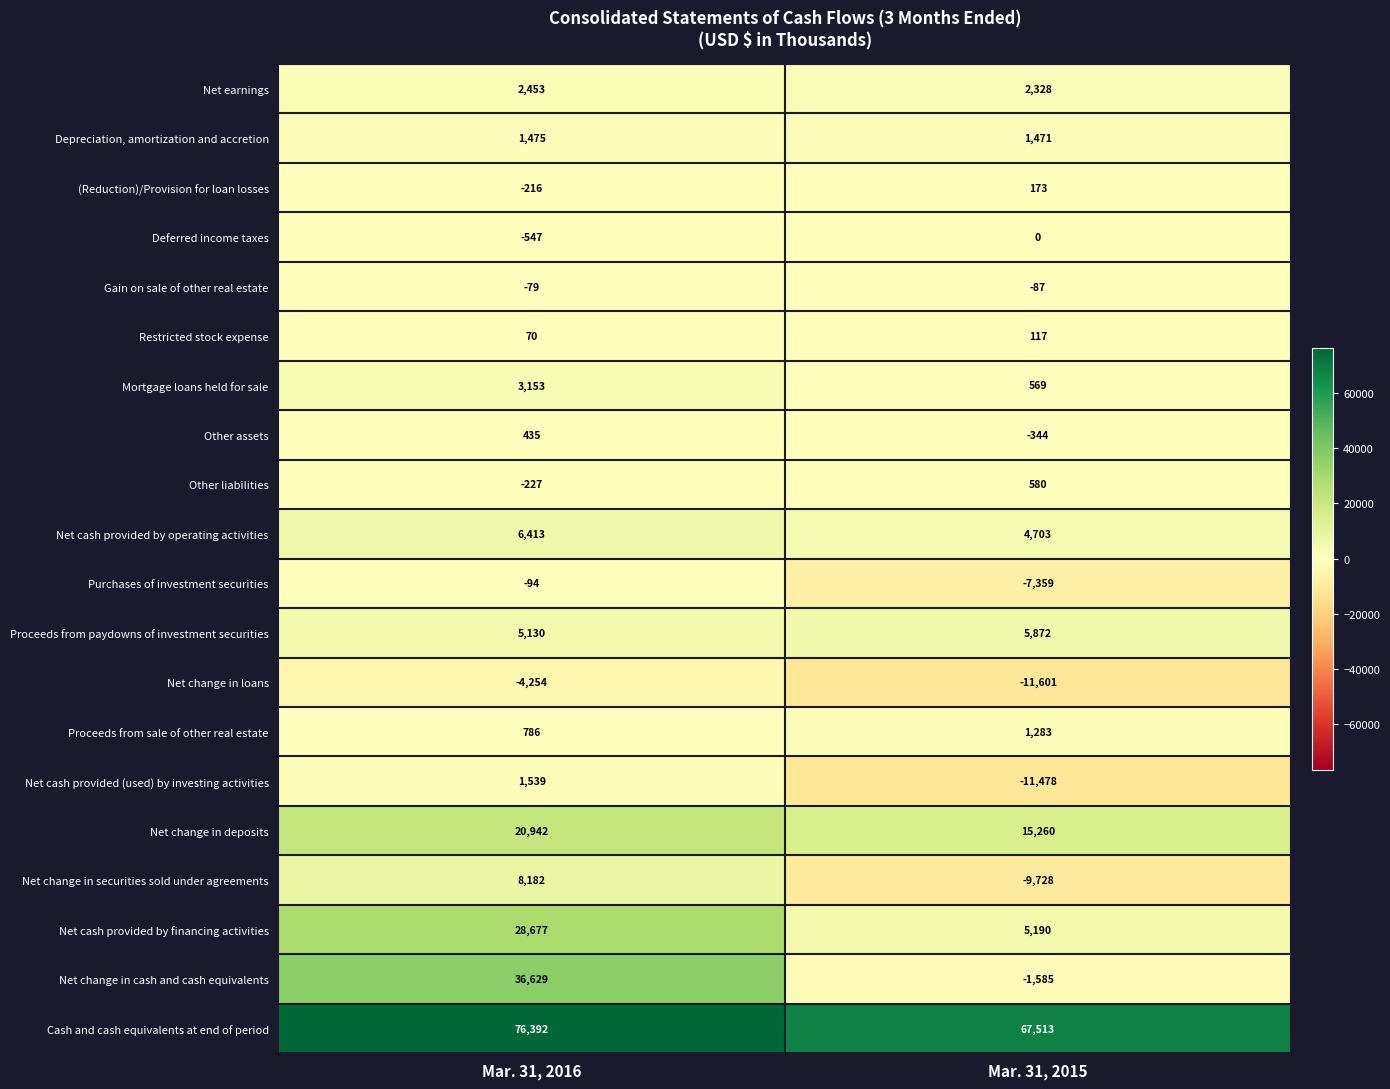

What is the sum of all Net cash provided by financing activities values?

33867